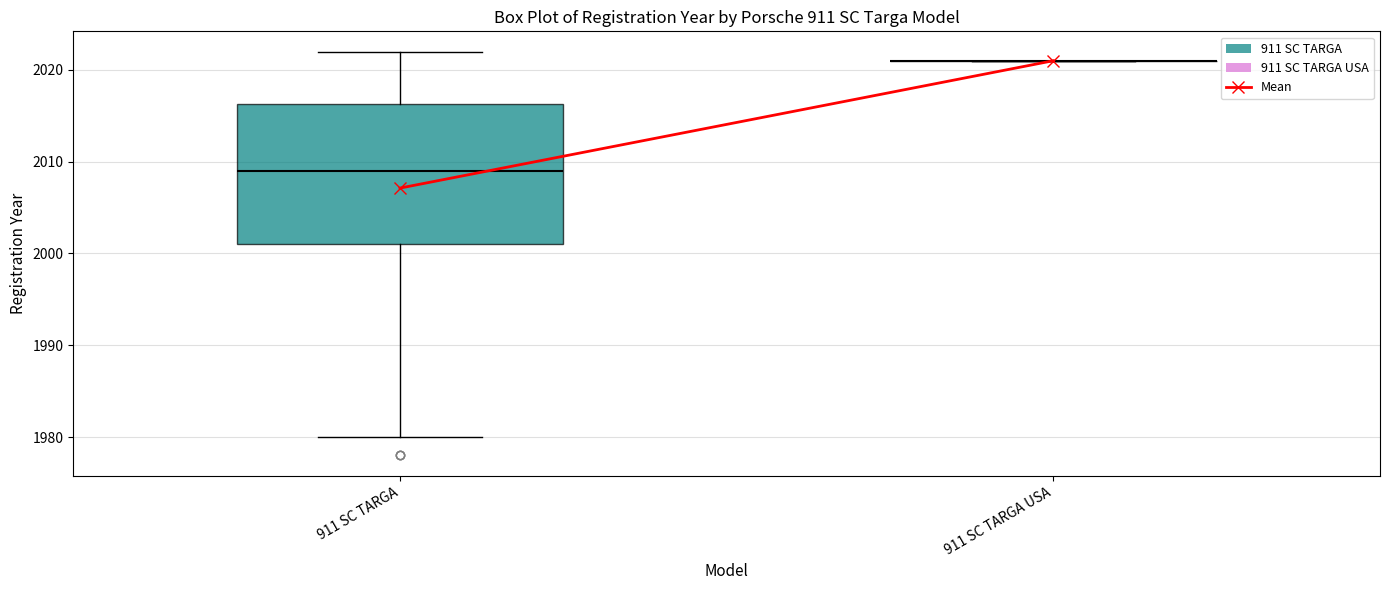

Reading left to right, read every box against the y-axis: the position of its median line, the range the box covers, and the ends of its whiskers. The values are not printed on the chart, so give them approximately, as read against the axis.

911 SC TARGA: median 2009, box 2001 to 2016, whiskers 1980 to 2022
911 SC TARGA USA: box collapsed to a line at 2021, whiskers 2021 to 2021